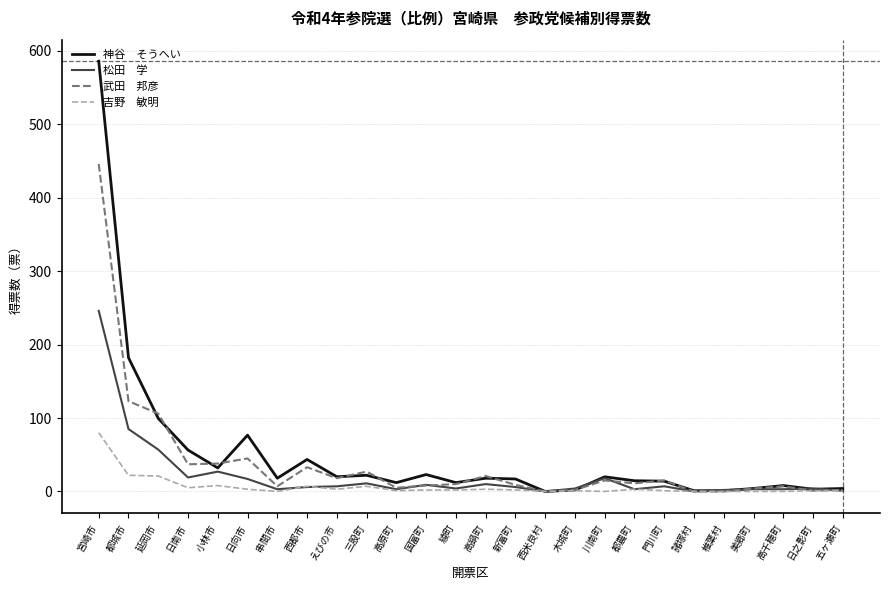

At which category is the sum across all series the highest?

宮崎市